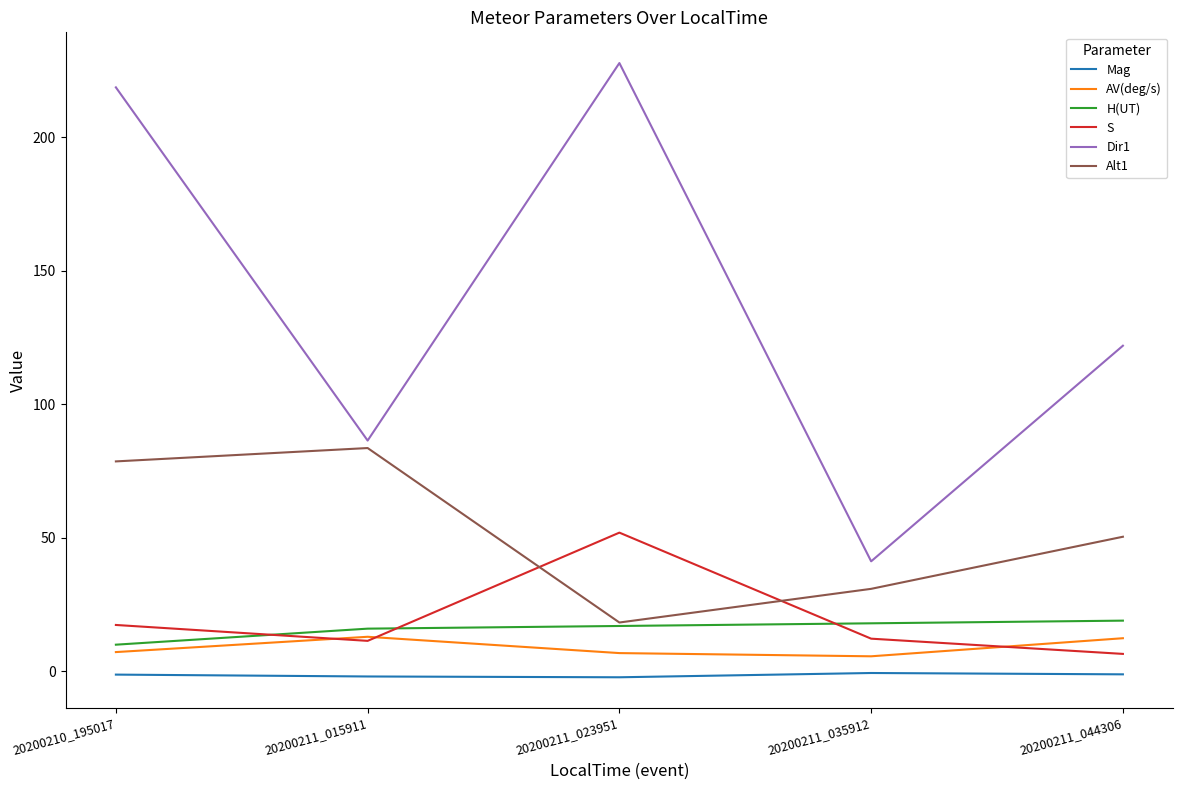

Between 20200211_023951 and 20200211_035912, which series saw the biggest shift?

Dir1